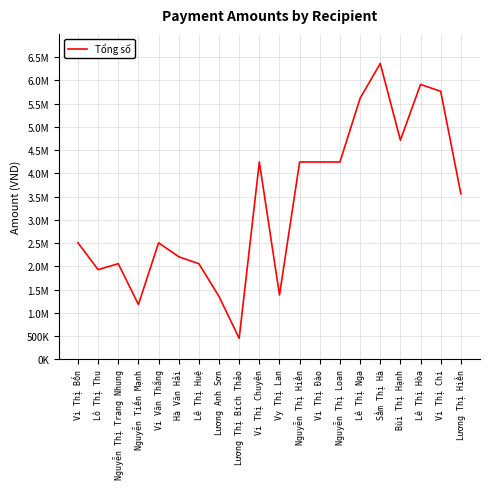

Does the chart display data point markers on the line(s)?

No